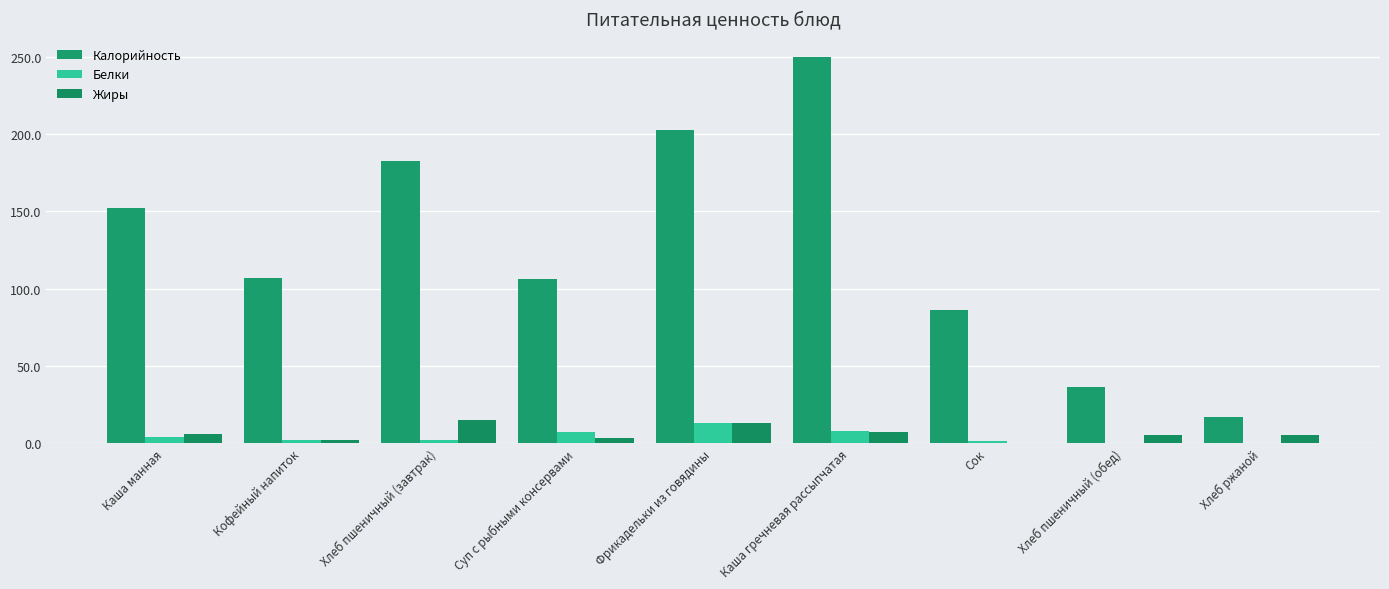

At which category is the sum across all series the highest?

Каша гречневая рассыпчатая